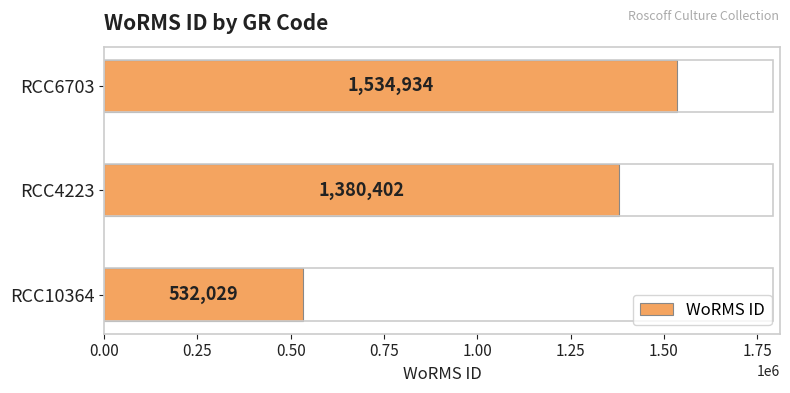

Count the values in the range 532029 to 1534934.

3